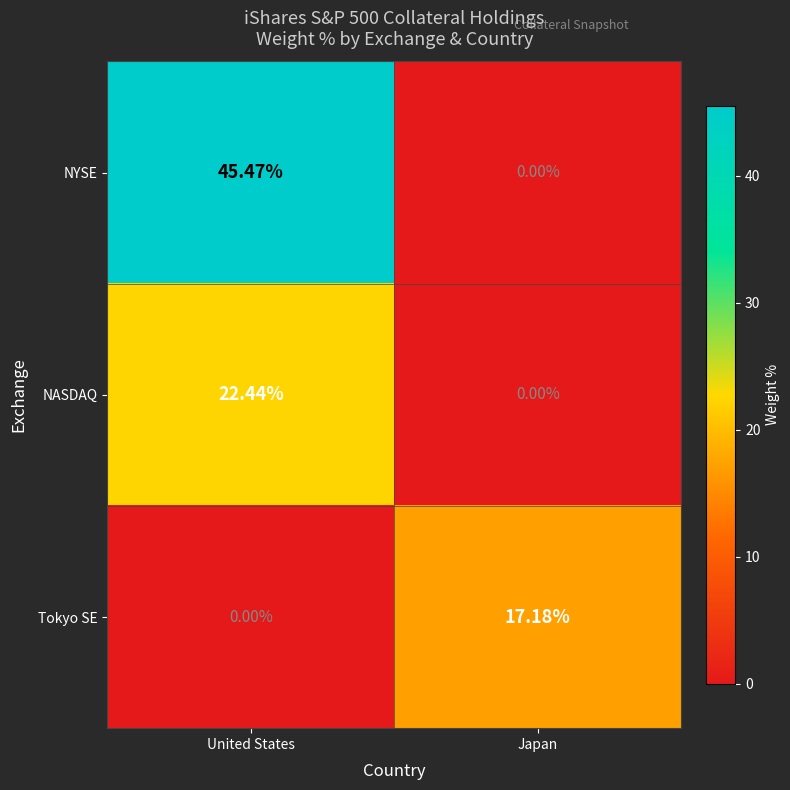

How many values in NYSE are above zero?

1